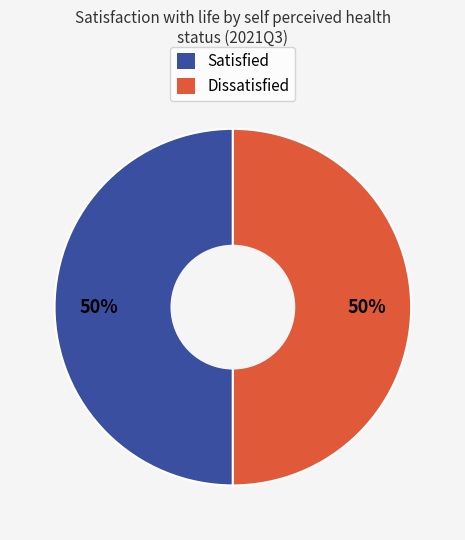

To the nearest percent, what is the average slice percentage?

50%